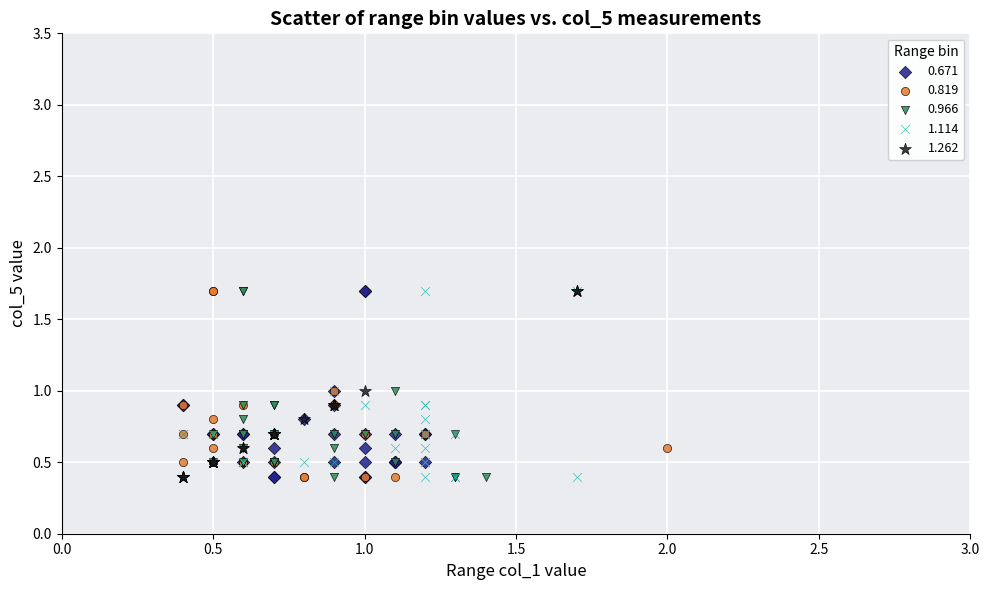

What are all the series names shown in the legend?

0.671, 0.819, 0.966, 1.114, 1.262